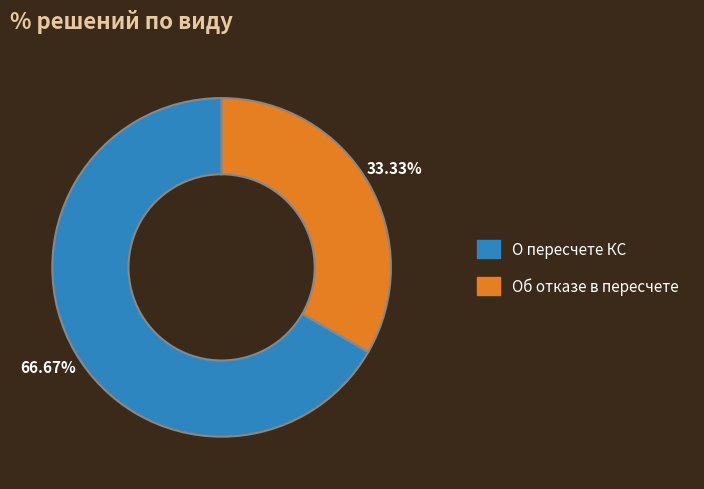

What is the total percentage of О пересчете КС and Об отказе в пересчете?

100.0%